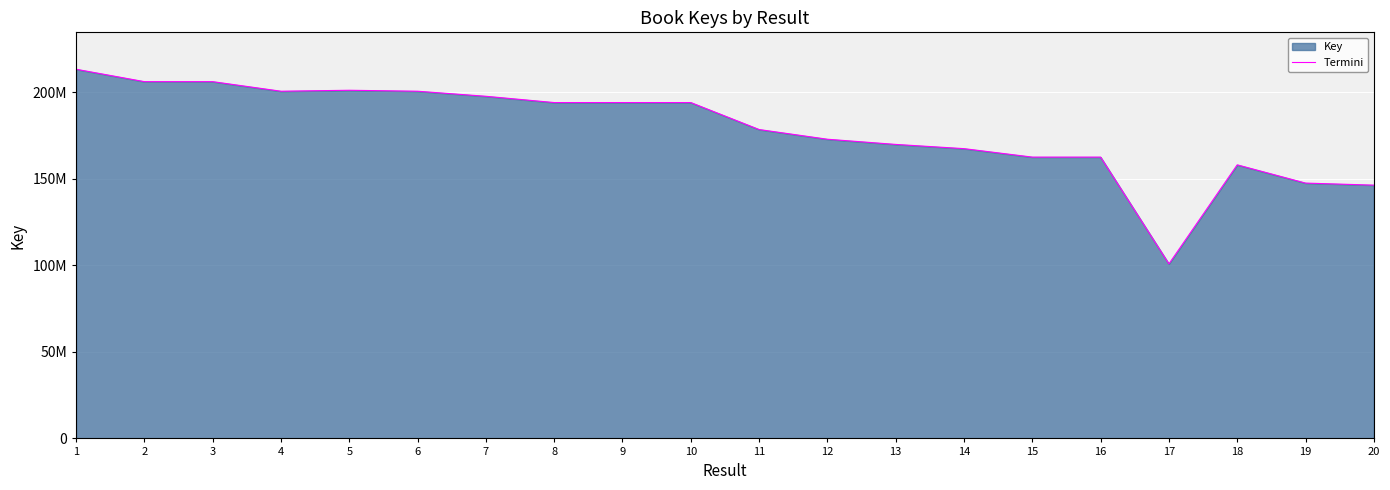

What is the change in value from 4 to 17?

-99767087